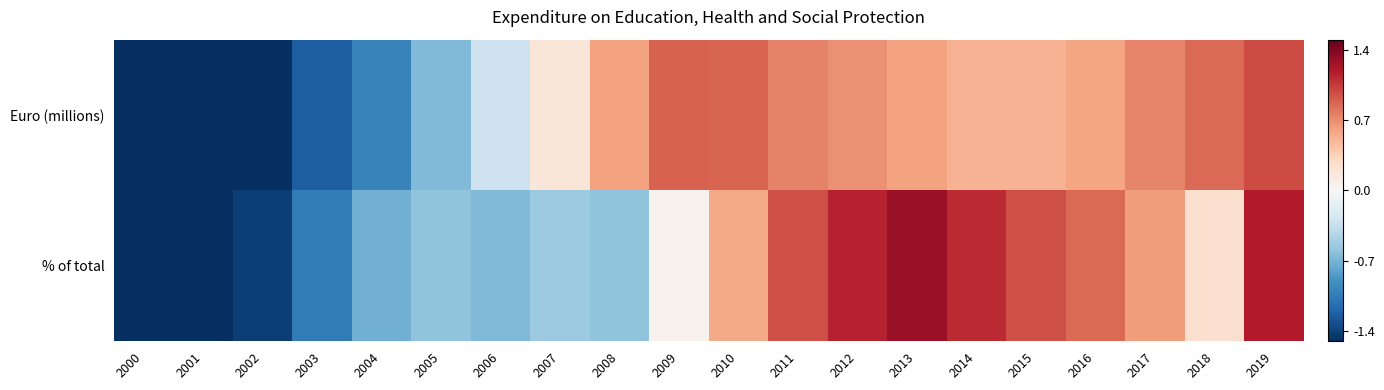

Which label corresponds to the largest value in the chart?

2013